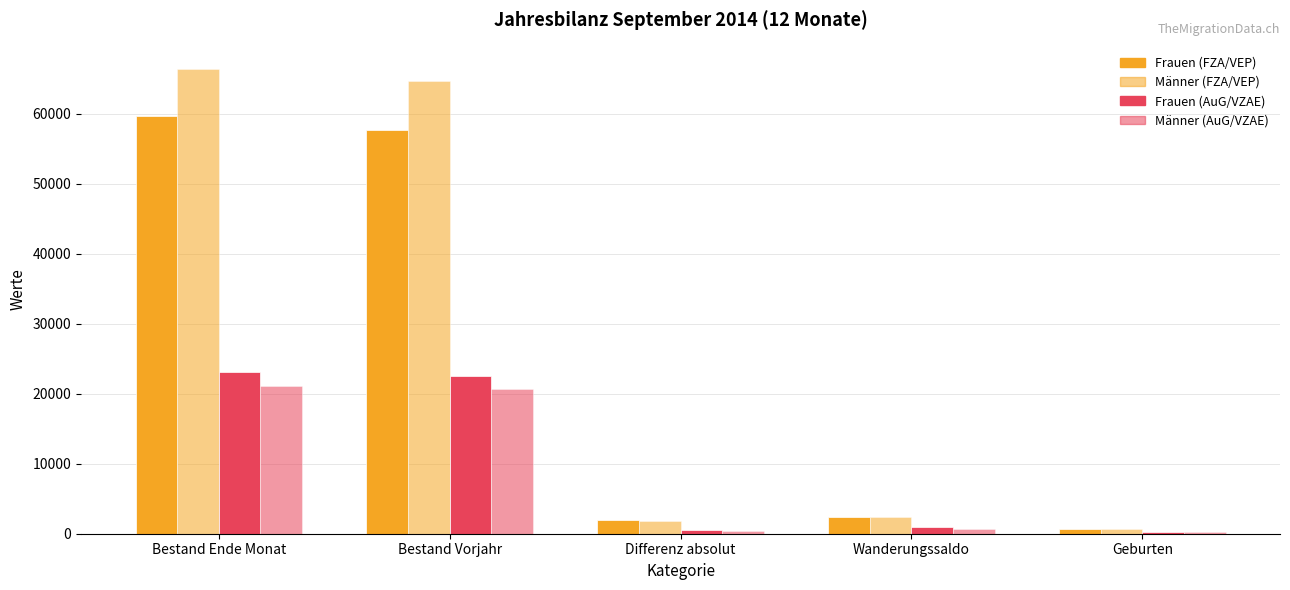

How many distinct data groups are displayed?

4